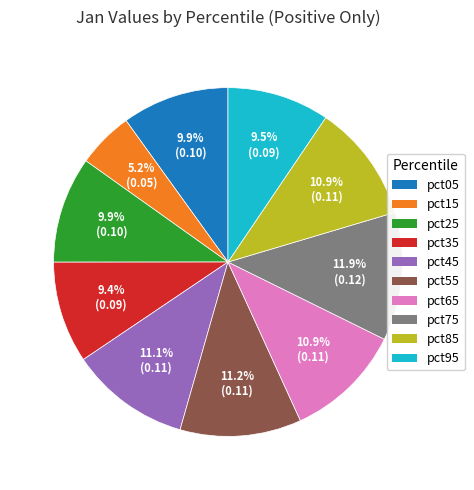

To the nearest percent, what is the combined percentage of pct55 and pct75?

23%